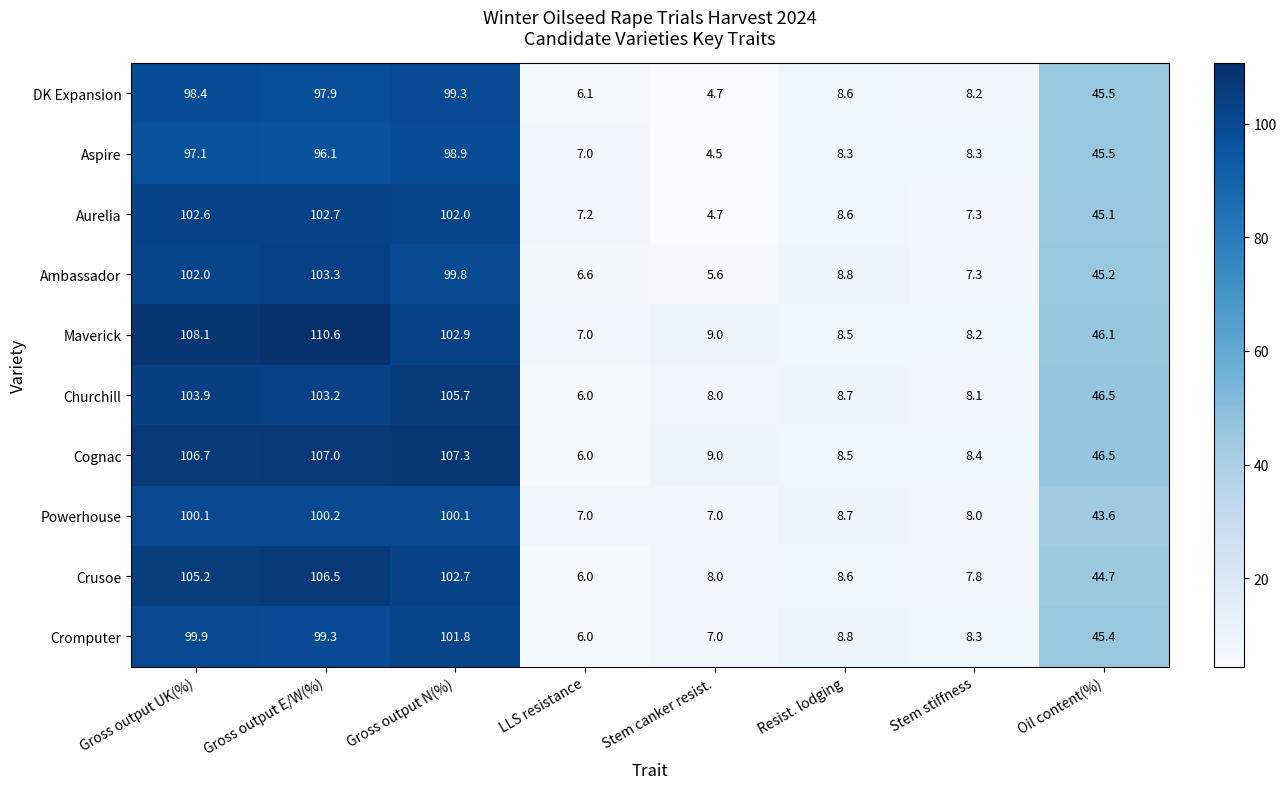

True or false: DK Expansion has a value of 98.4 at Gross output UK(%).

True